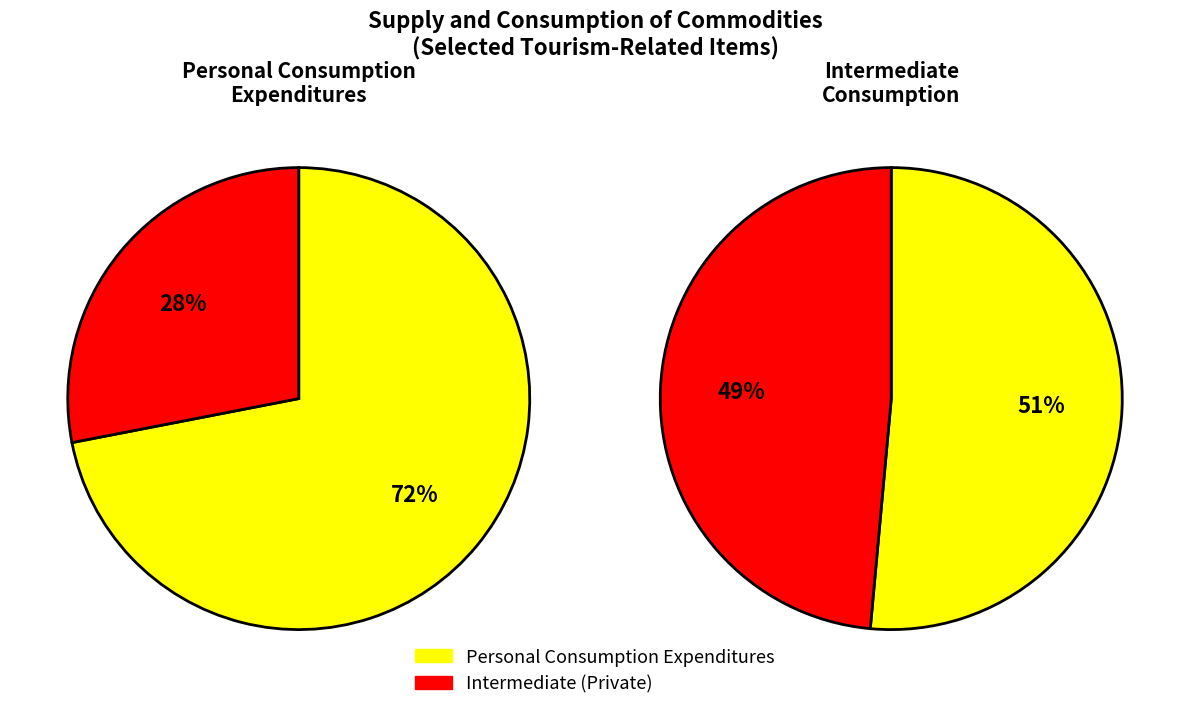

Rank the series by their average value, from highest to lowest.

Personal consumption expenditures, Intermediate (Private)